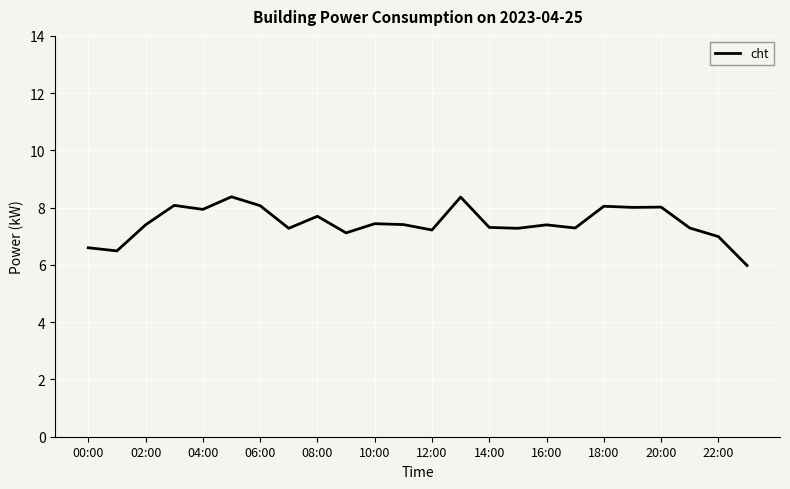

What is the greatest value displayed?

8.4